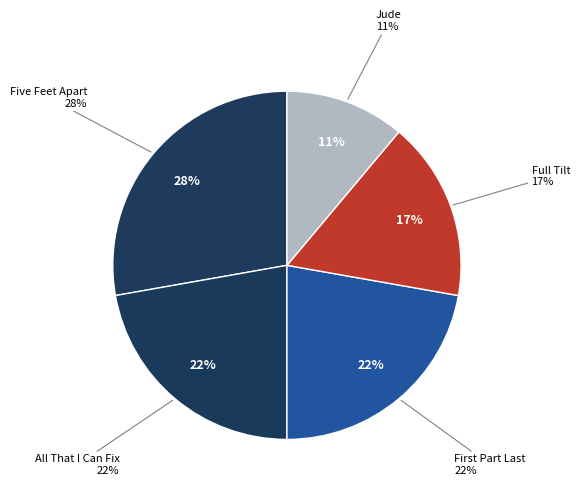

To the nearest percent, what is the combined percentage of Full Tilt and Jude?

28%